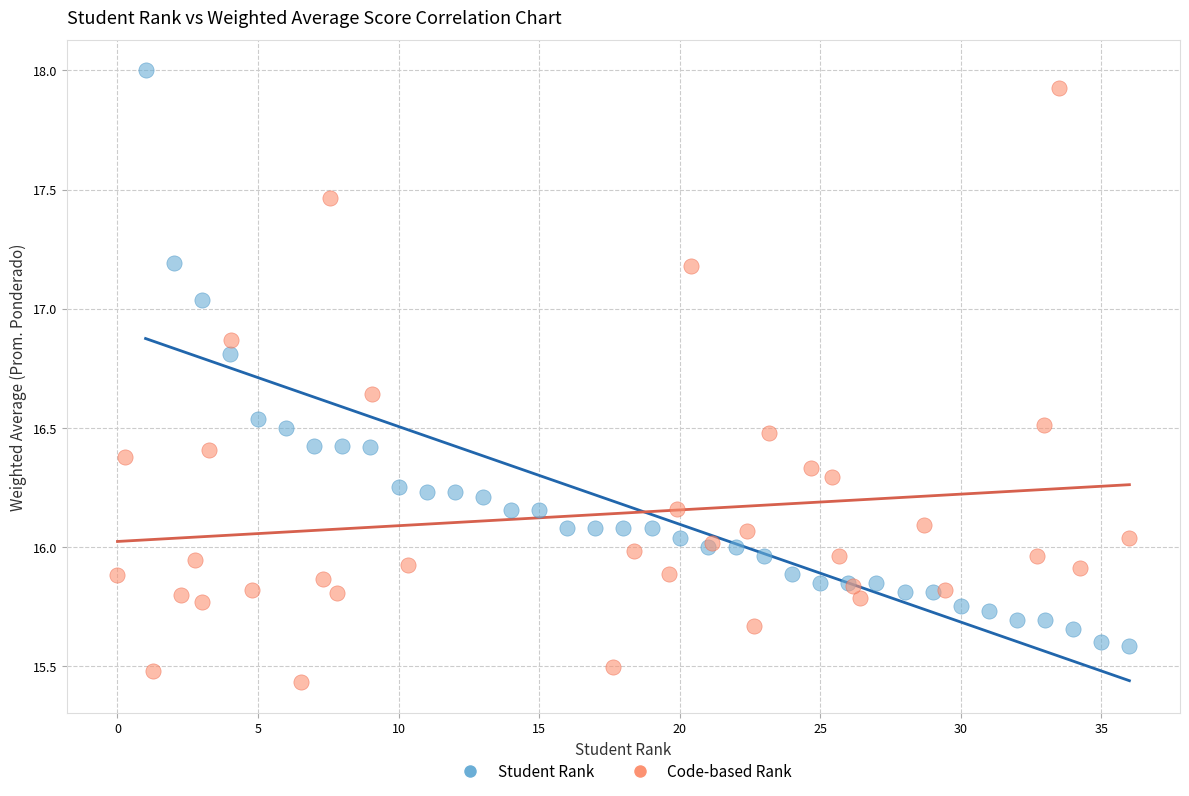

Which series reaches the minimum Y coordinate?

Code-based Rank